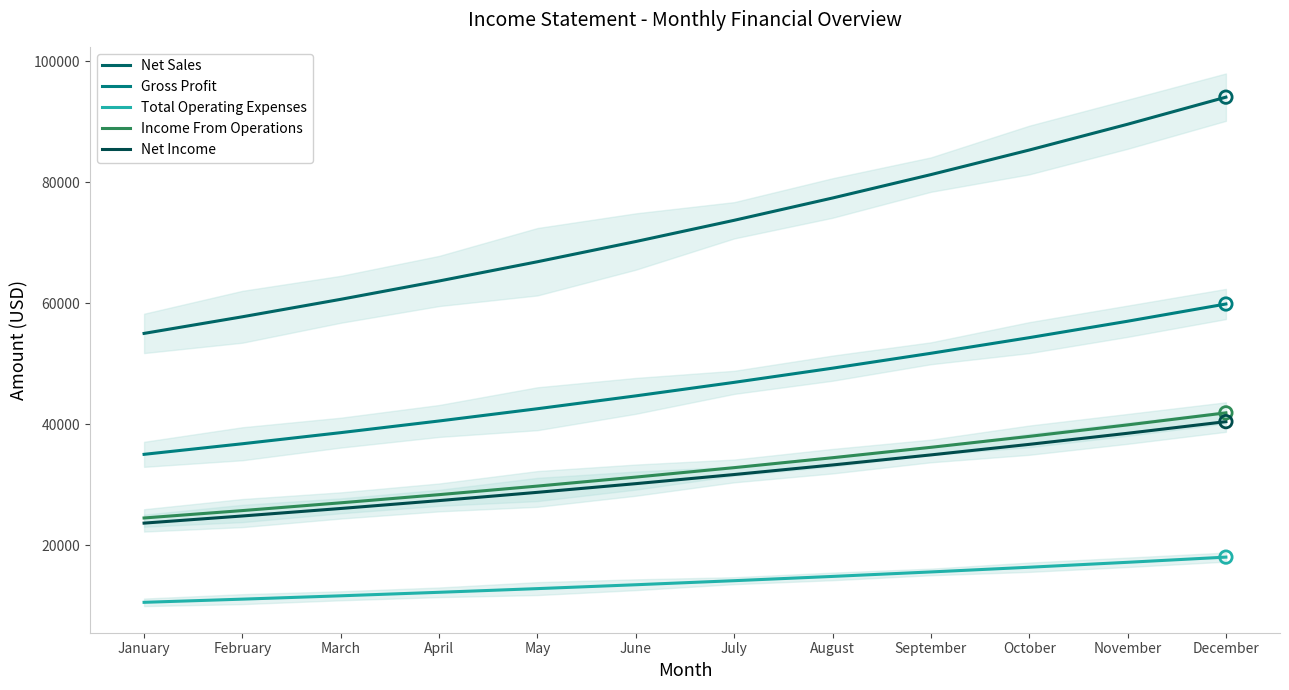

Which series contains the lowest Y value?

Total Operating Expenses